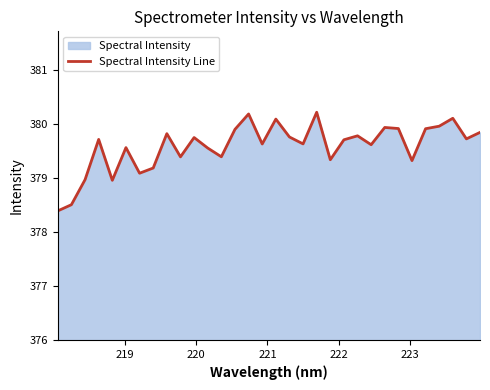

What is the minimum value shown in the chart?

378.4